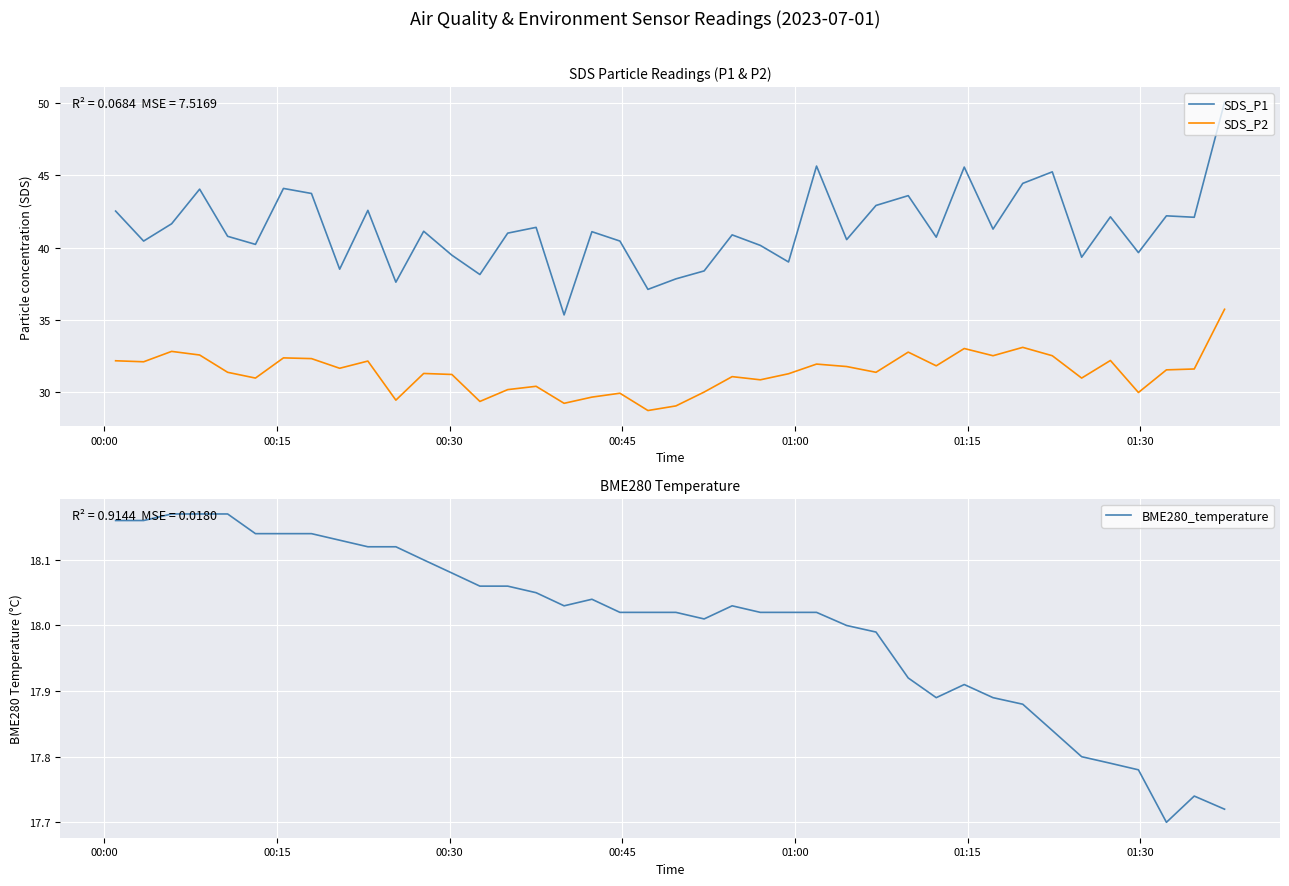

What is the minimum value shown in the chart?

17.7